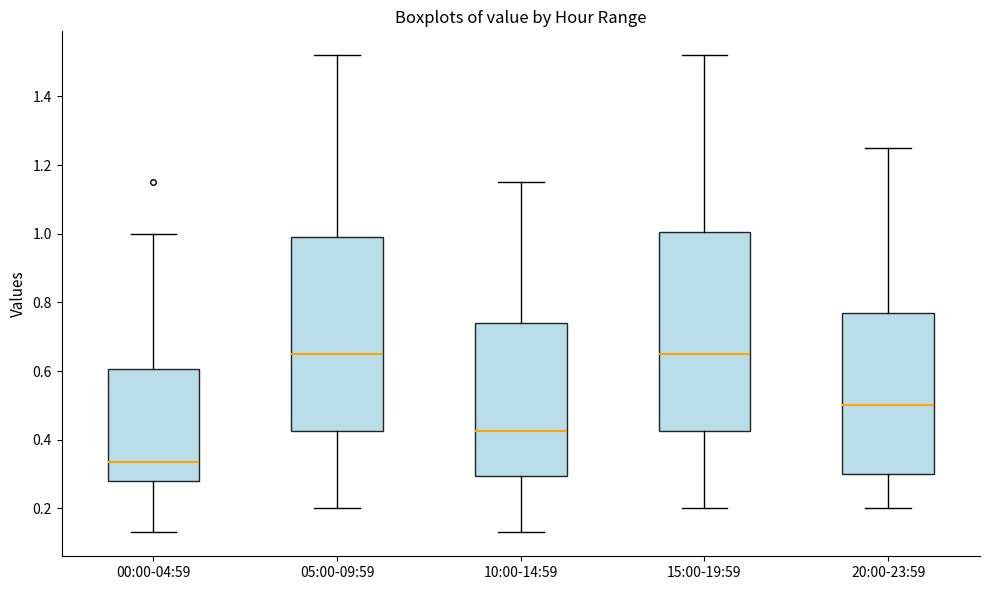

Reading left to right, transcribe this box plot: for each box, give where its median line is, the range the box spans, and where its two whiskers end, as read against the y-axis. The values are not printed on the chart, so give them approximately, as read against the axis.

00:00-04:59: median 0.34, box 0.28 to 0.60, whiskers 0.14 to 1.00
05:00-09:59: median 0.66, box 0.42 to 1.00, whiskers 0.20 to 1.52
10:00-14:59: median 0.42, box 0.30 to 0.74, whiskers 0.14 to 1.16
15:00-19:59: median 0.66, box 0.42 to 1.00, whiskers 0.20 to 1.52
20:00-23:59: median 0.50, box 0.30 to 0.78, whiskers 0.20 to 1.26